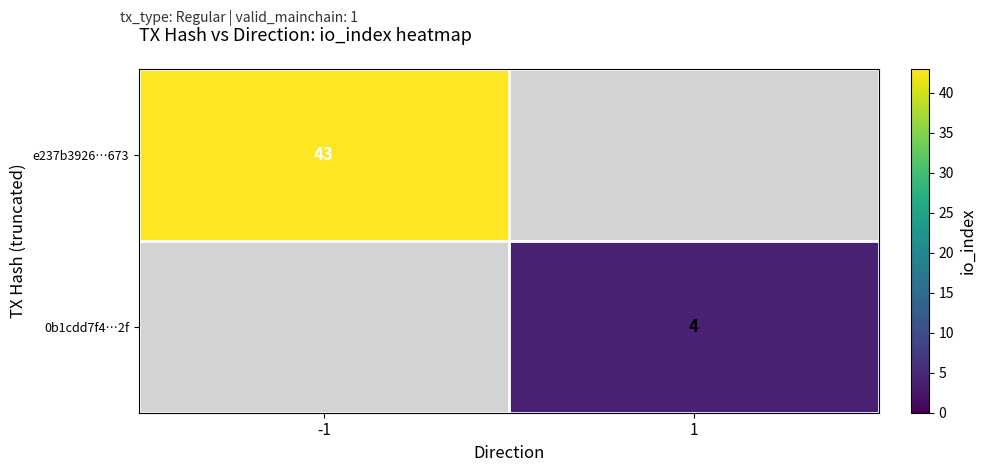

The value of e237b3926…673 at -1 is 43. True or false?

True